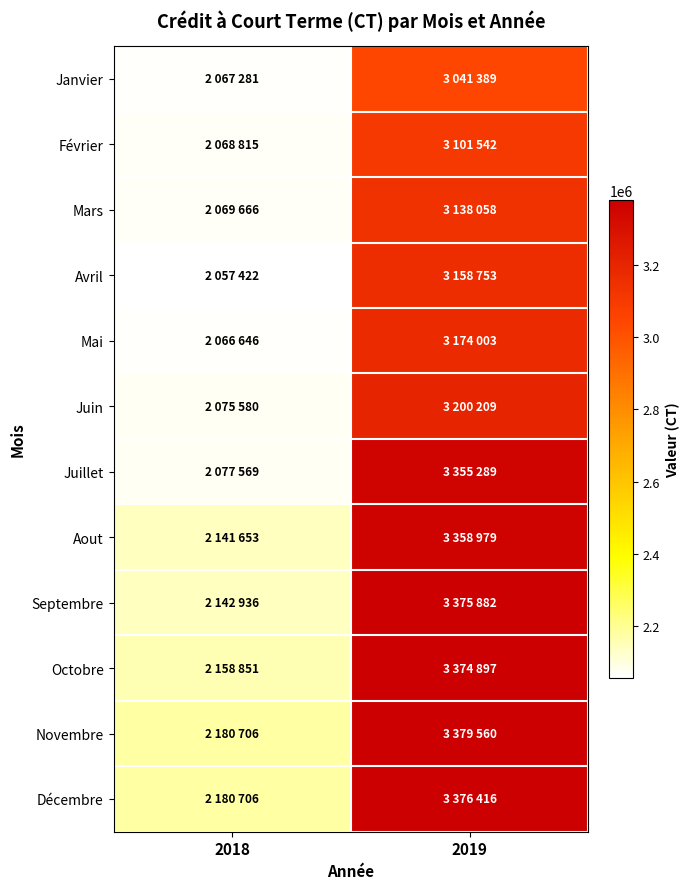

List the series in order of their peak value, highest first.

Novembre, Décembre, Septembre, Octobre, Aout, Juillet, Juin, Mai, Avril, Mars, Février, Janvier